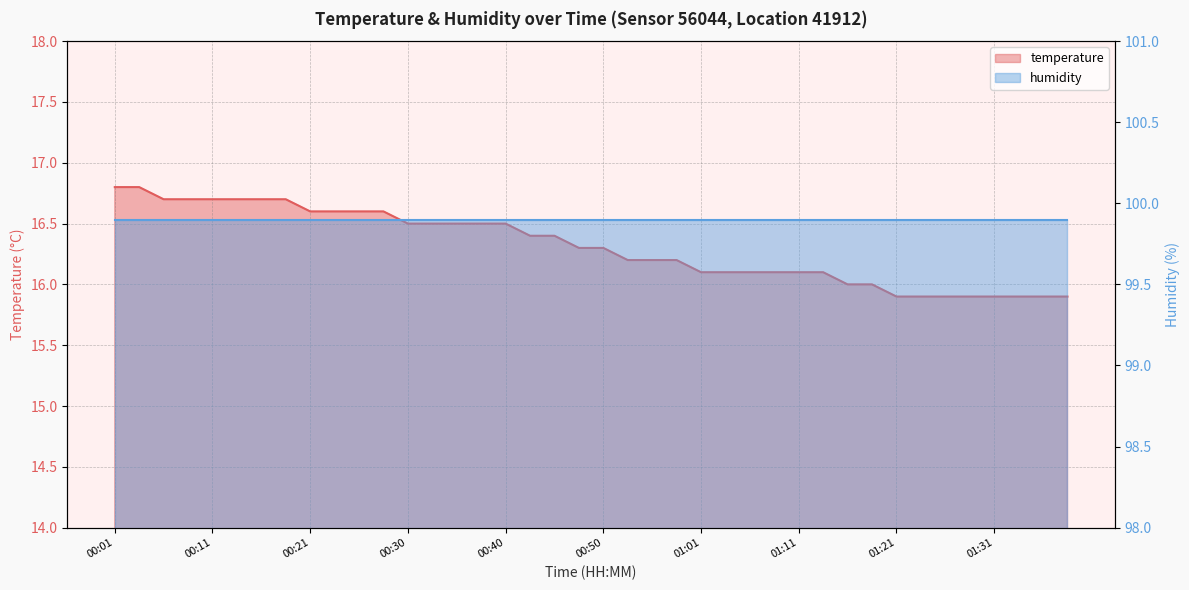

List the labels in order of value, largest first.

00:01, 00:03, 00:06, 00:08, 00:11, 00:13, 00:16, 00:18, 00:21, 00:23, 00:26, 00:28, 00:30, 00:33, 00:35, 00:38, 00:40, 00:43, 00:45, 00:48, 00:50, 00:53, 00:56, 00:58, 01:01, 01:03, 01:06, 01:08, 01:11, 01:14, 01:16, 01:19, 01:21, 01:24, 01:26, 01:29, 01:31, 01:34, 01:36, 01:38